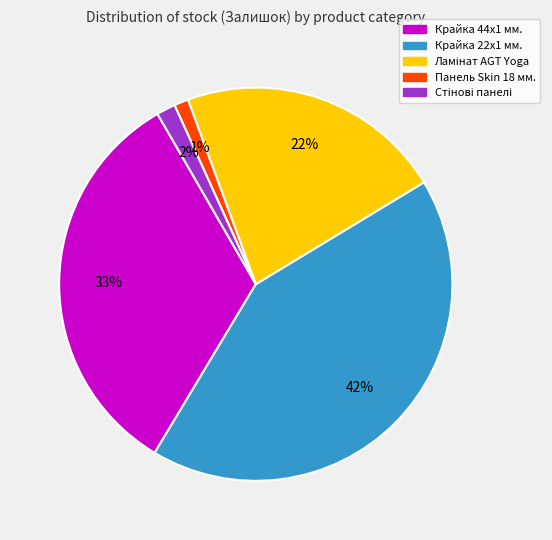

To the nearest percent, what is the difference between the largest and smallest slice percentages?

41%